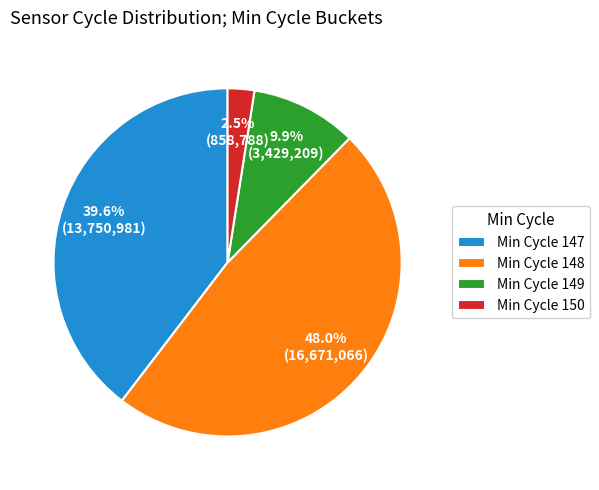

Do Min Cycle 147 and Min Cycle 150 together represent more than half of the pie?

No